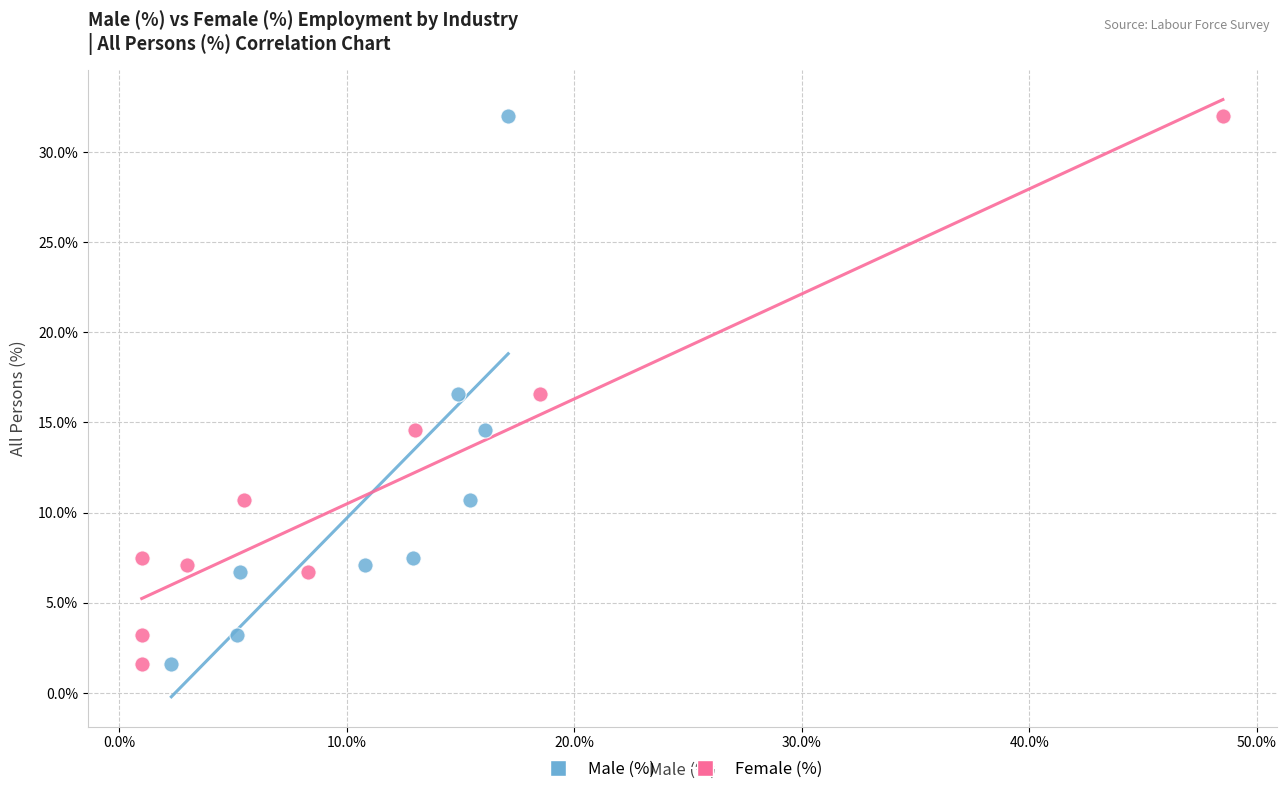

What are all the series names shown in the legend?

Male (%), Female (%)